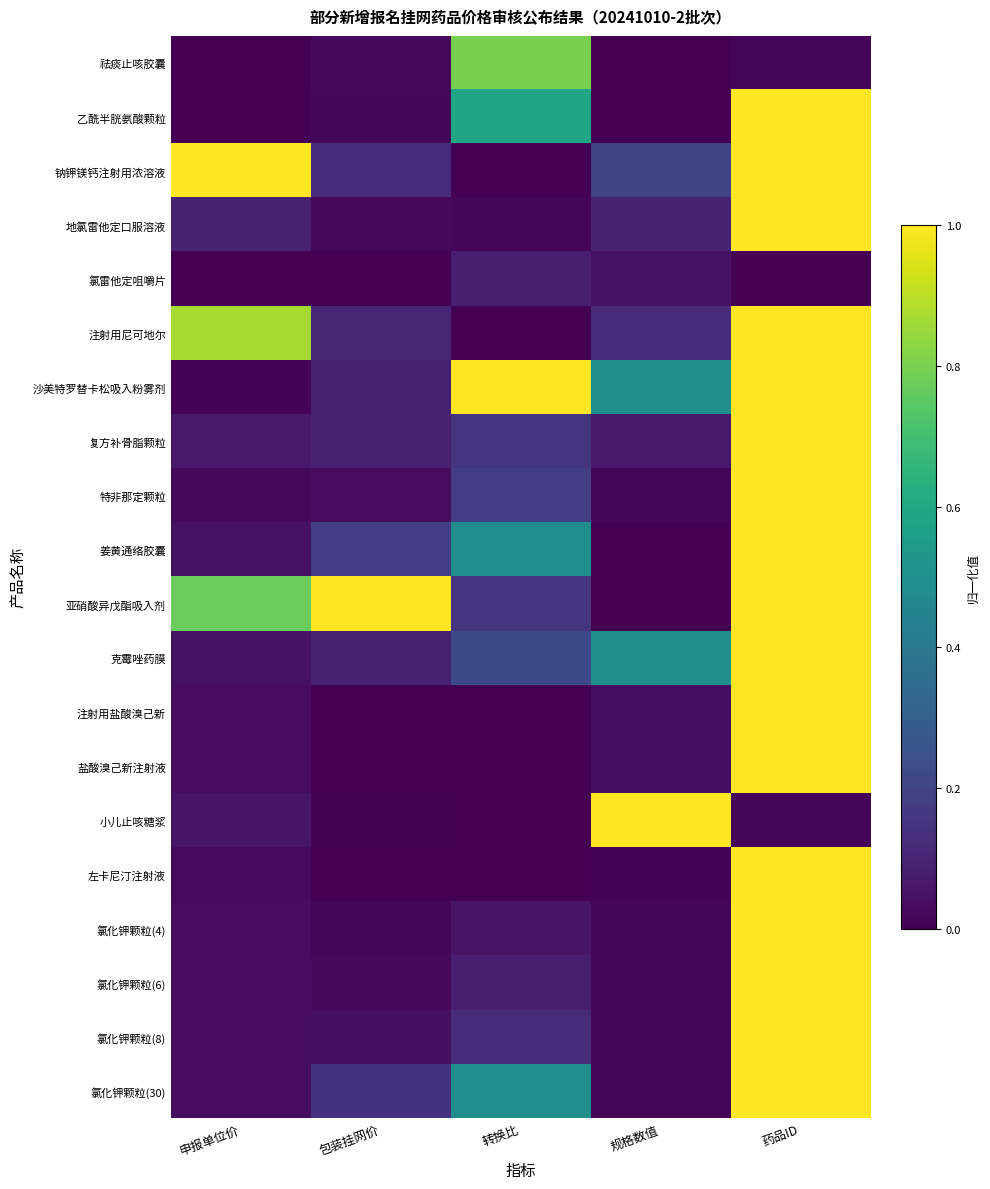

Reading left to right, list all the values displayed in this chart.

祛痰止咳胶囊: 申报单位价=0.0	包装挂网价=0.0	转换比=0.8	规格数值=0.0	药品ID=0.0
乙酰半胱氨酸颗粒: 申报单位价=0.0	包装挂网价=0.0	转换比=0.6	规格数值=0.0	药品ID=1.0
钠钾镁钙注射用浓溶液: 申报单位价=1.0	包装挂网价=0.1	转换比=0.0	规格数值=0.2	药品ID=1.0
地氯雷他定口服溶液: 申报单位价=0.1	包装挂网价=0.0	转换比=0.0	规格数值=0.1	药品ID=1.0
氯雷他定咀嚼片: 申报单位价=0.0	包装挂网价=0.0	转换比=0.1	规格数值=0.0	药品ID=0.0
注射用尼可地尔: 申报单位价=0.9	包装挂网价=0.1	转换比=0.0	规格数值=0.1	药品ID=1.0
沙美特罗替卡松吸入粉雾剂: 申报单位价=0.0	包装挂网价=0.1	转换比=1.0	规格数值=0.5	药品ID=1.0
复方补骨脂颗粒: 申报单位价=0.1	包装挂网价=0.1	转换比=0.2	规格数值=0.1	药品ID=1.0
特非那定颗粒: 申报单位价=0.0	包装挂网价=0.0	转换比=0.2	规格数值=0.0	药品ID=1.0
姜黄通络胶囊: 申报单位价=0.0	包装挂网价=0.2	转换比=0.5	规格数值=0.0	药品ID=1.0
亚硝酸异戊酯吸入剂: 申报单位价=0.8	包装挂网价=1.0	转换比=0.2	规格数值=0.0	药品ID=1.0
克霉唑药膜: 申报单位价=0.0	包装挂网价=0.1	转换比=0.2	规格数值=0.5	药品ID=1.0
注射用盐酸溴己新: 申报单位价=0.0	包装挂网价=0.0	转换比=0.0	规格数值=0.0	药品ID=1.0
盐酸溴己新注射液: 申报单位价=0.0	包装挂网价=0.0	转换比=0.0	规格数值=0.0	药品ID=1.0
小儿止咳糖浆: 申报单位价=0.1	包装挂网价=0.0	转换比=0.0	规格数值=1.0	药品ID=0.0
左卡尼汀注射液: 申报单位价=0.0	包装挂网价=0.0	转换比=0.0	规格数值=0.0	药品ID=1.0
氯化钾颗粒(4): 申报单位价=0.0	包装挂网价=0.0	转换比=0.1	规格数值=0.0	药品ID=1.0
氯化钾颗粒(6): 申报单位价=0.0	包装挂网价=0.0	转换比=0.1	规格数值=0.0	药品ID=1.0
氯化钾颗粒(8): 申报单位价=0.0	包装挂网价=0.0	转换比=0.1	规格数值=0.0	药品ID=1.0
氯化钾颗粒(30): 申报单位价=0.0	包装挂网价=0.1	转换比=0.5	规格数值=0.0	药品ID=1.0